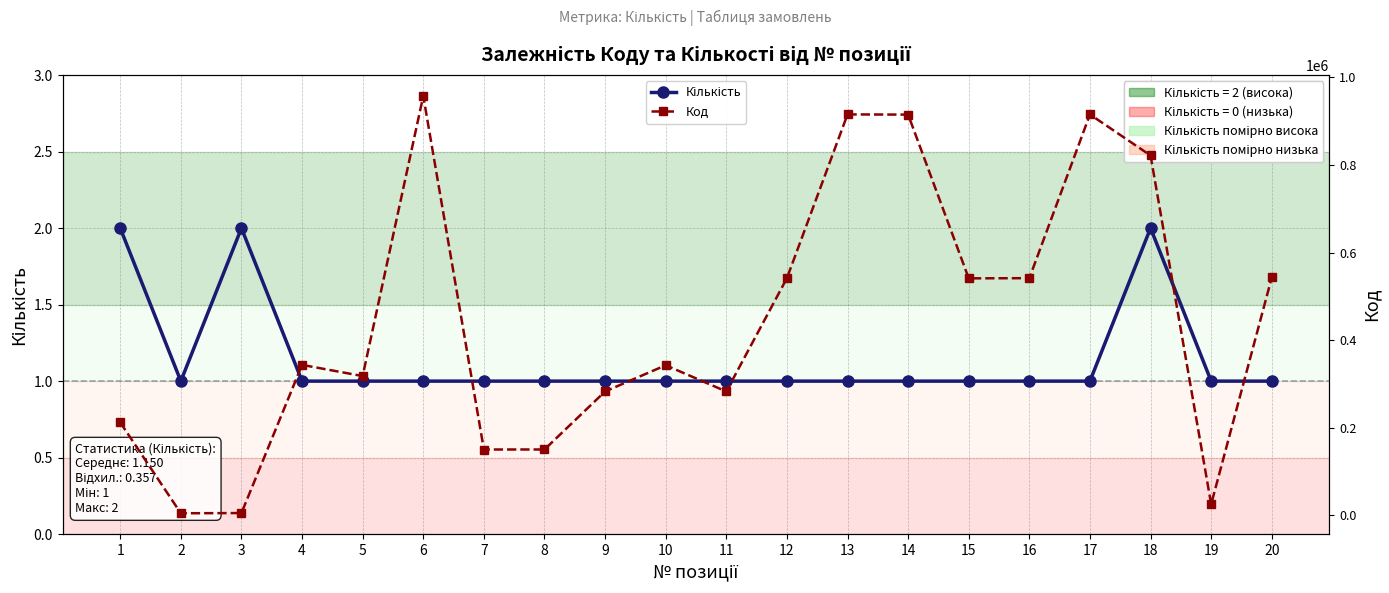

What is the value of the Кількість point at the 15th from the left?

1